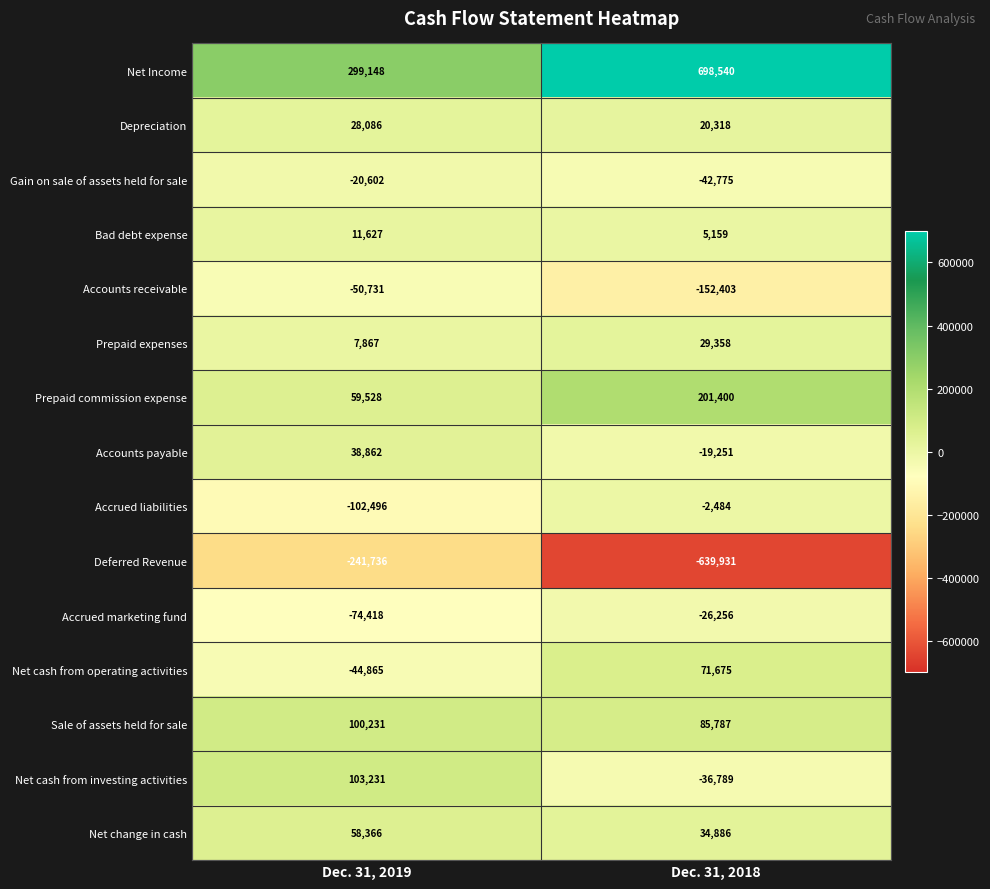

Count the number of categories in the chart.

2